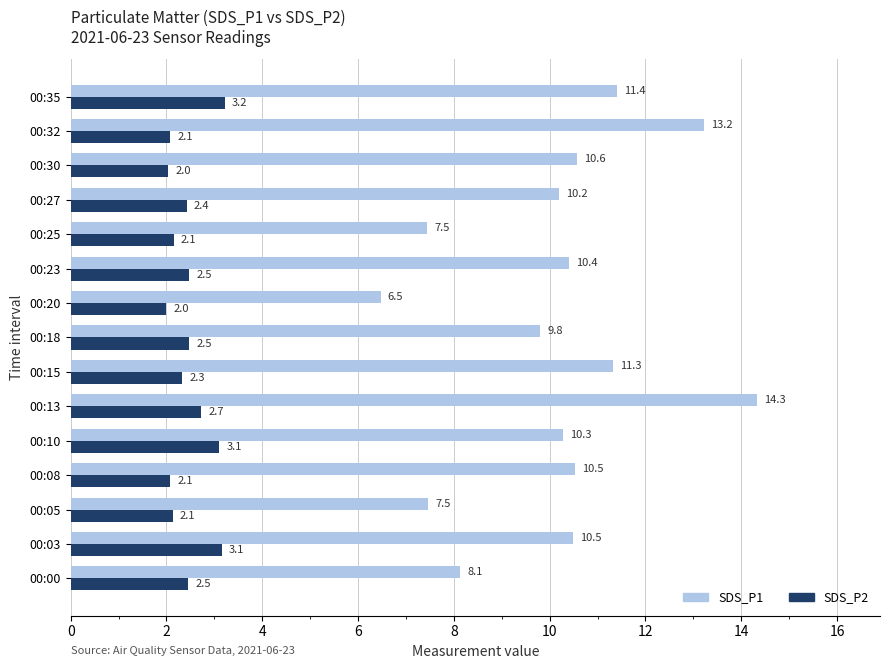

Which series has the largest range (max minus min)?

SDS_P1